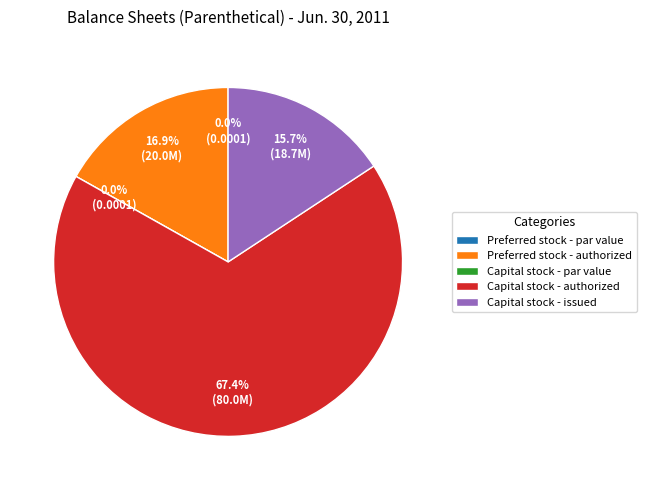

How many slices are in this pie chart?

5